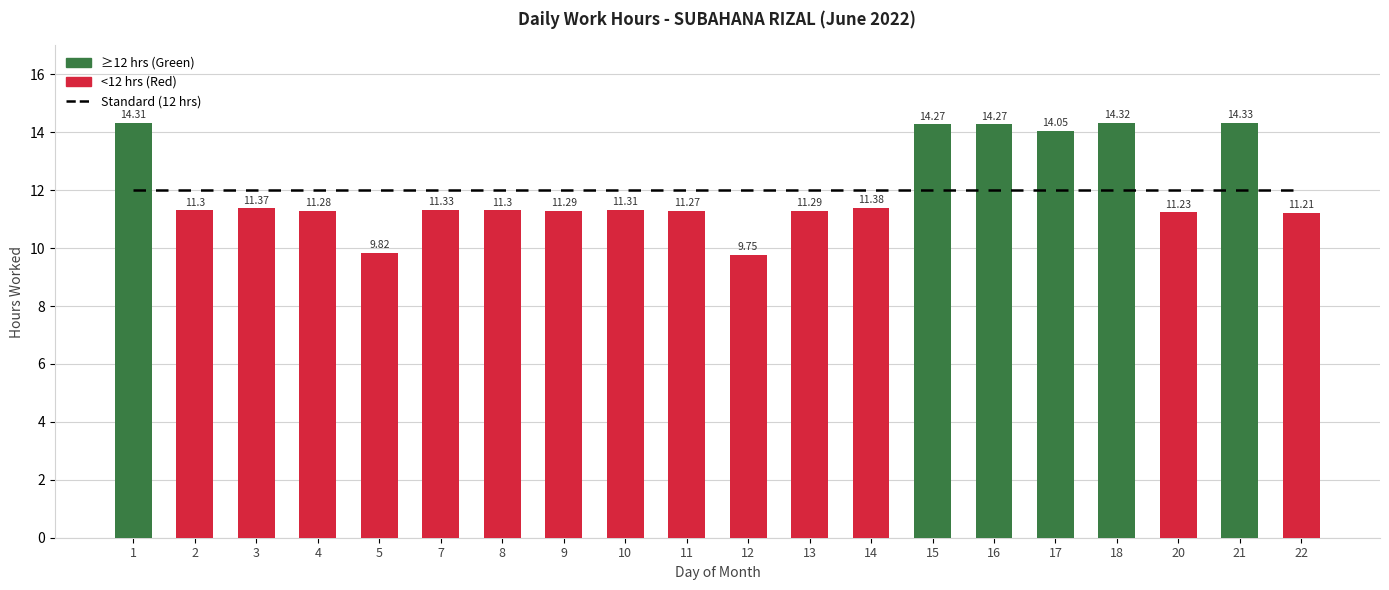

What is the maximum value shown in the chart?

14.3